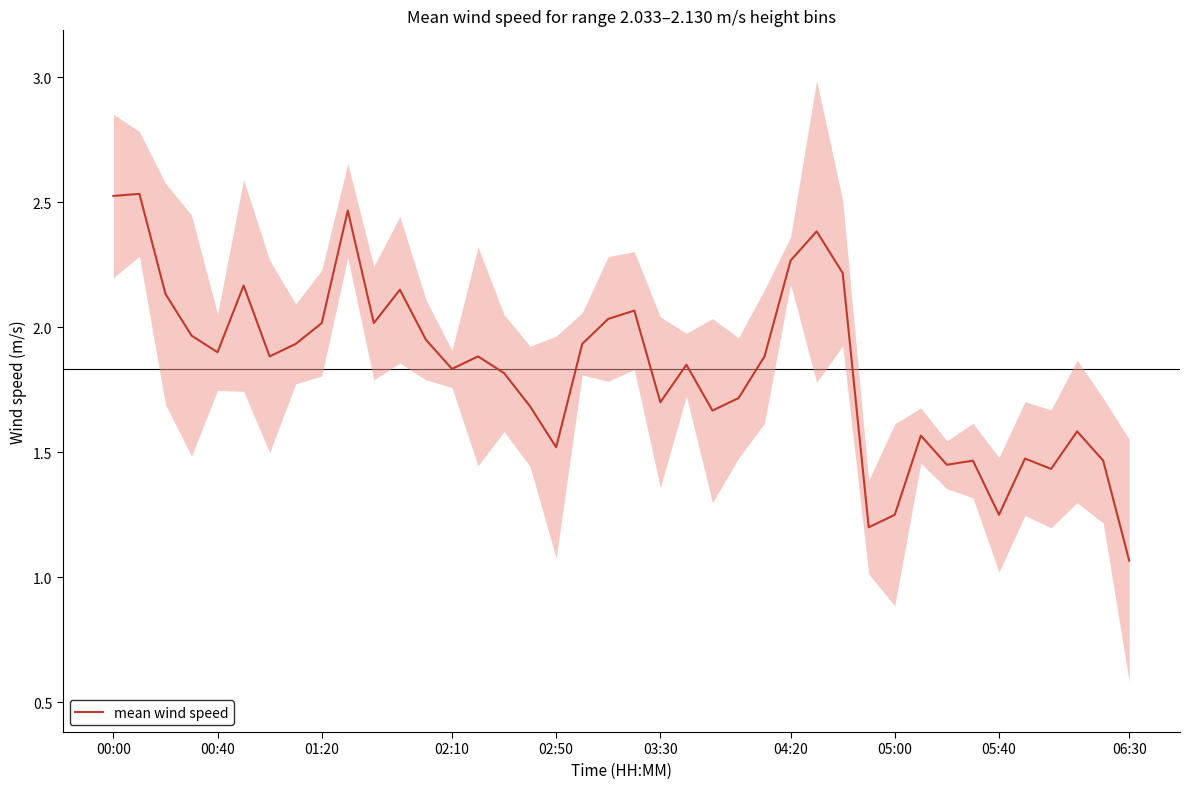

At which label is mean wind speed closest to 1?

06:30